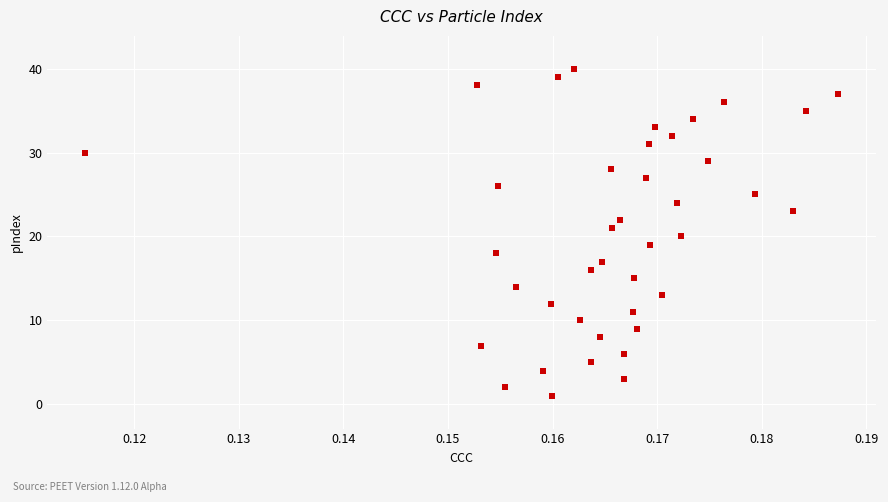

What is the range of Y values (max minus min)?

39